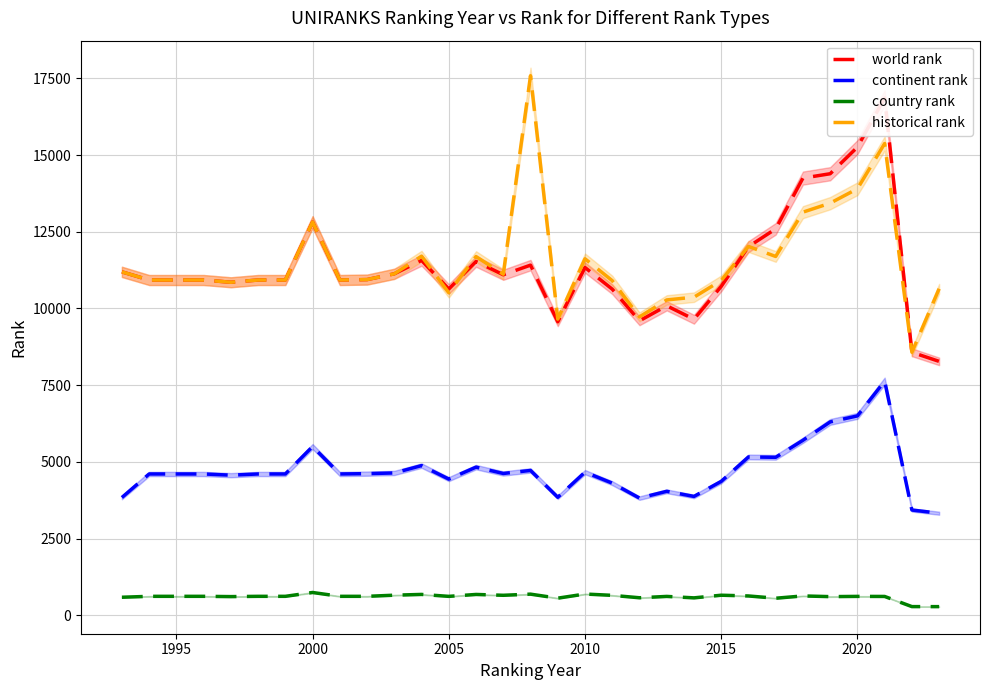

Which series has the widest spread of values?

historical rank